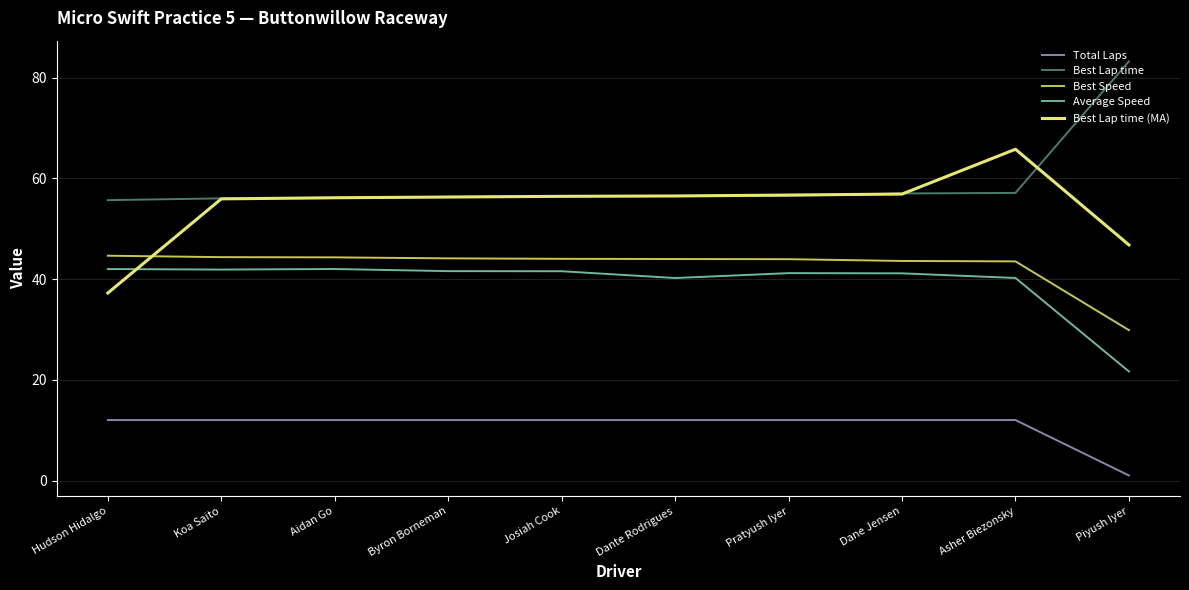

What position from the left is Koa Saito?

2